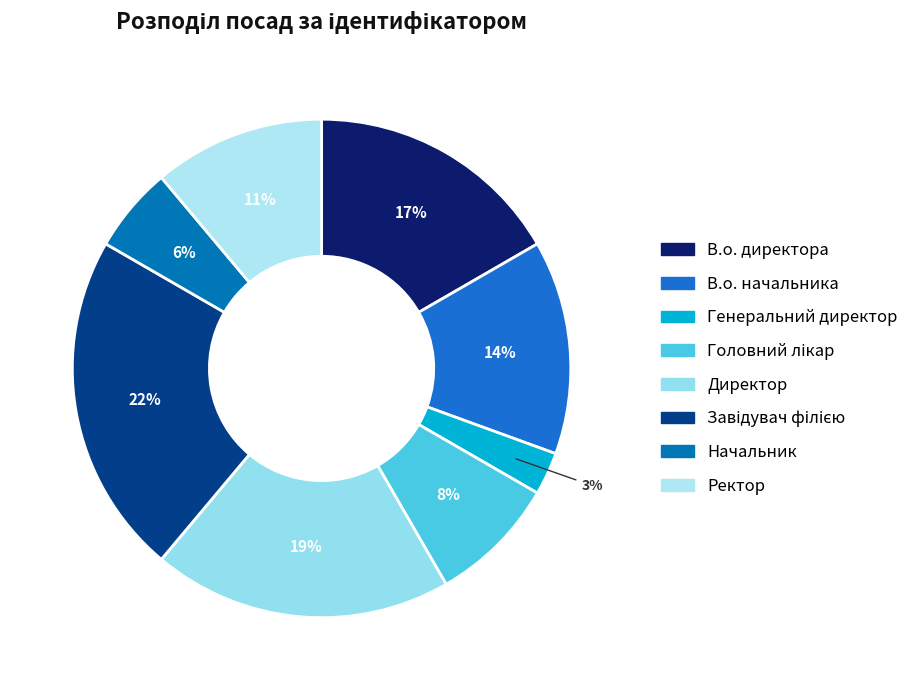

How many slices are in this pie chart?

8